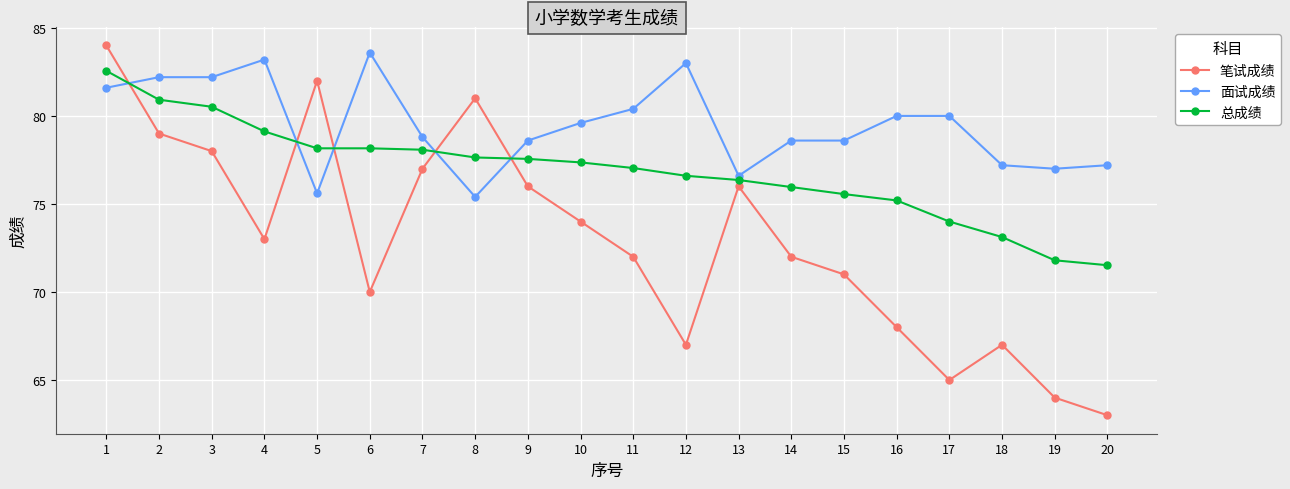

The 面试成绩 series shows 40.0 at 10. True or false?

False